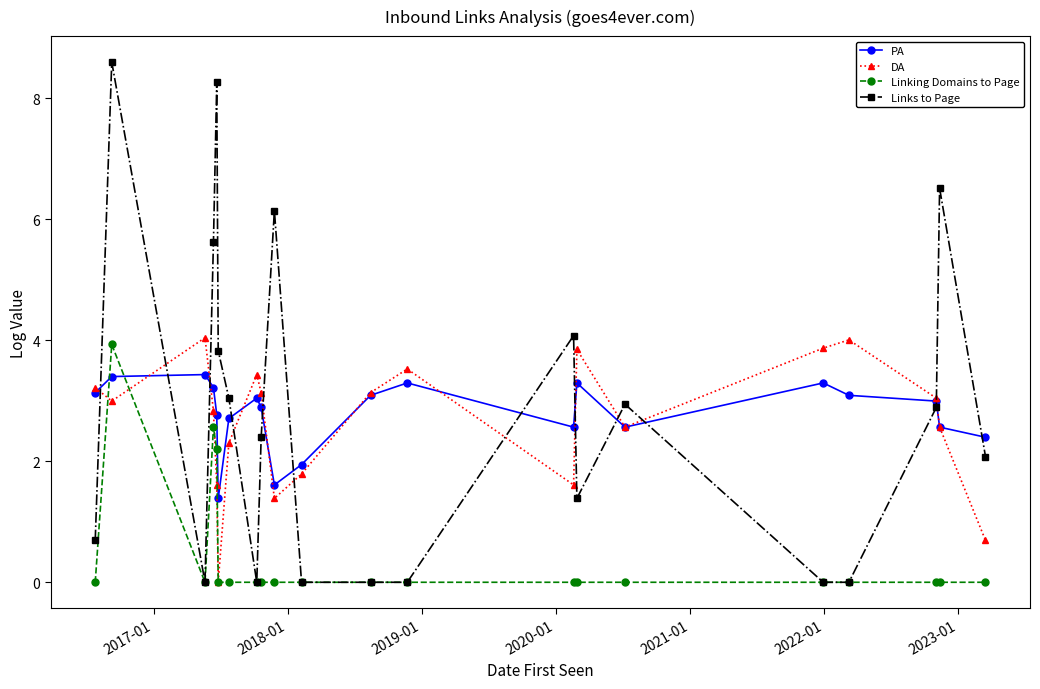

List the series in order of their peak value, highest first.

Links to Page, DA, Linking Domains to Page, PA